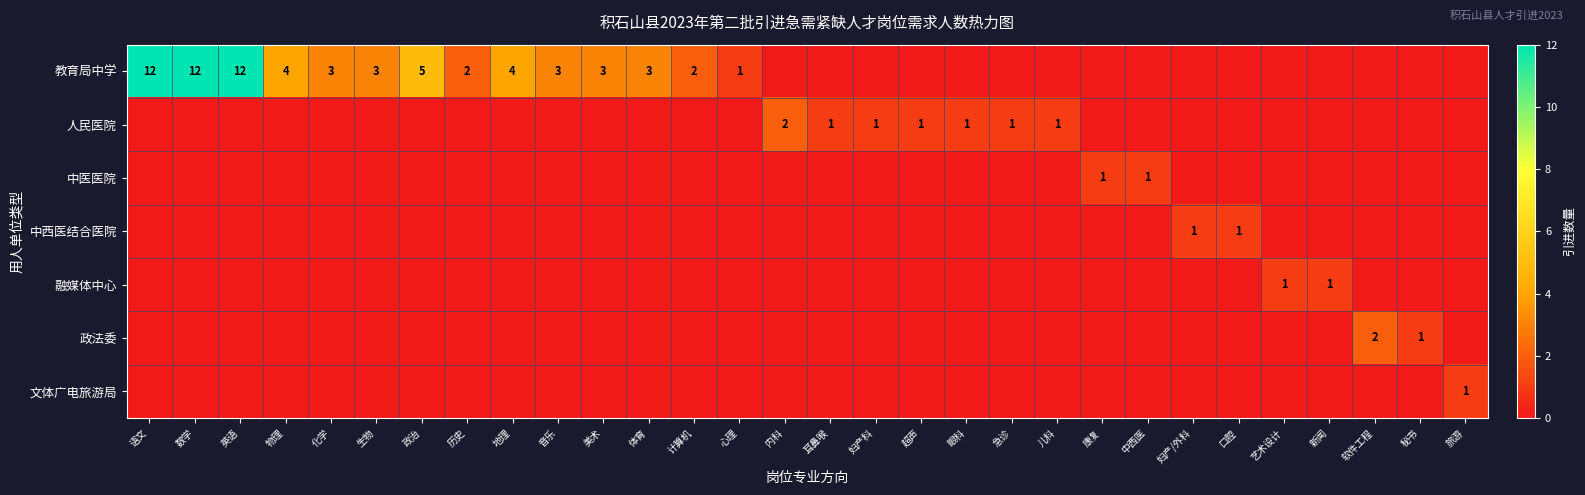

The 政法委 series shows 2 at 软件工程. True or false?

True